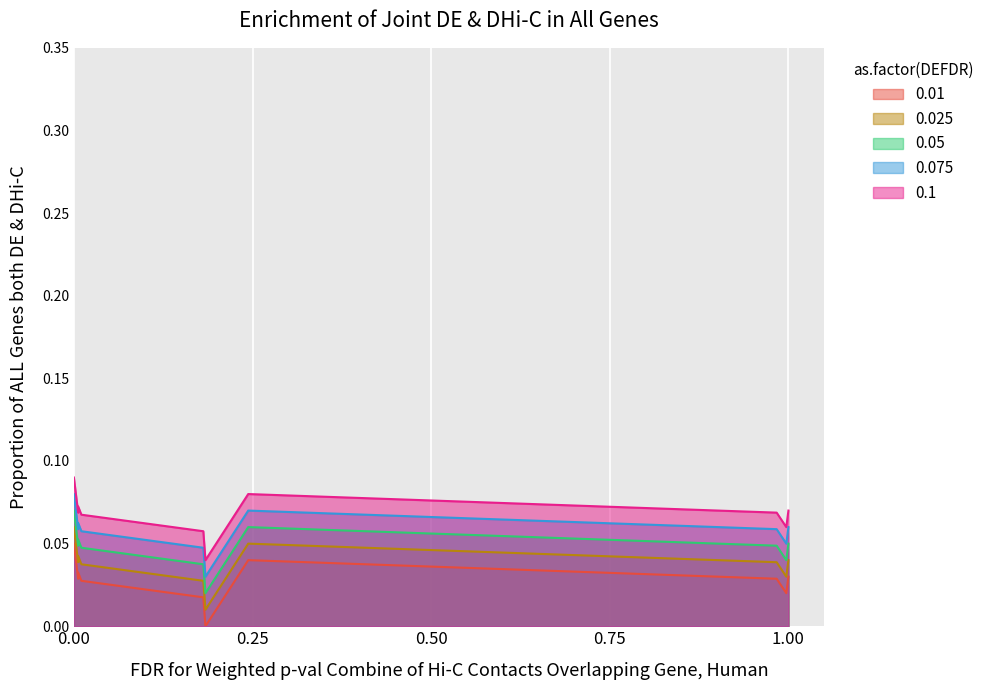

True or false: 0.025 and 0.1 intersect in this chart.

False